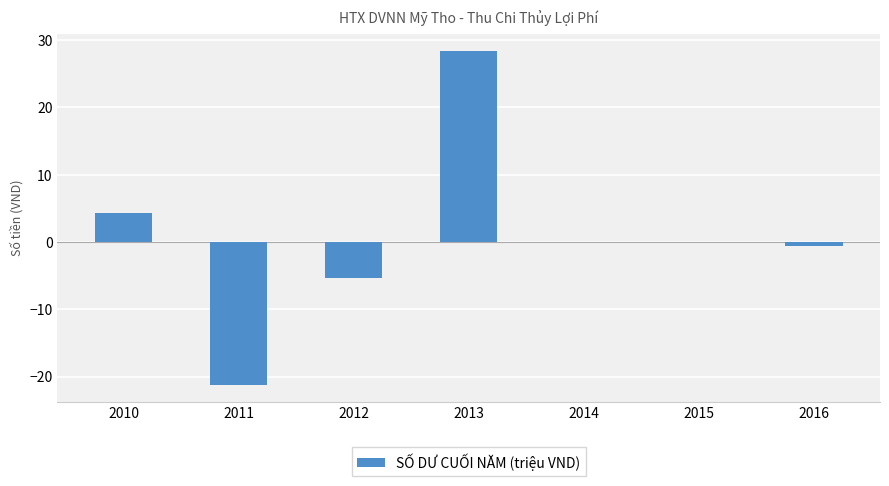

Reading left to right, what are all the values shown in this chart?

4.3	-21.3	-5.4	28.5	0.0	0.0	-0.5